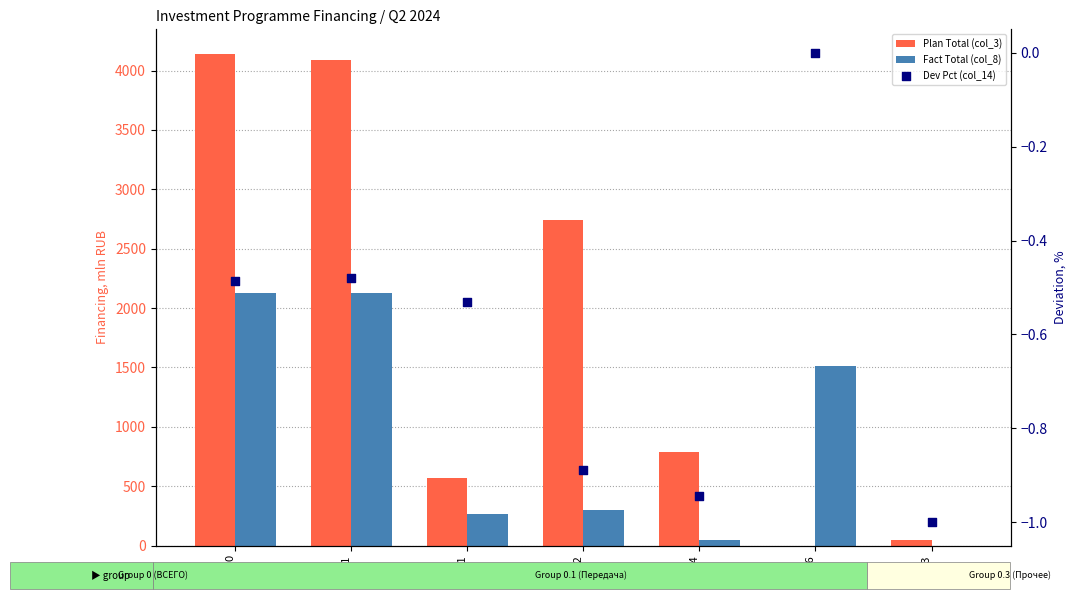

What are all the series names shown in the legend?

Plan Total (col_3), Fact Total (col_8), Dev Pct (col_14)